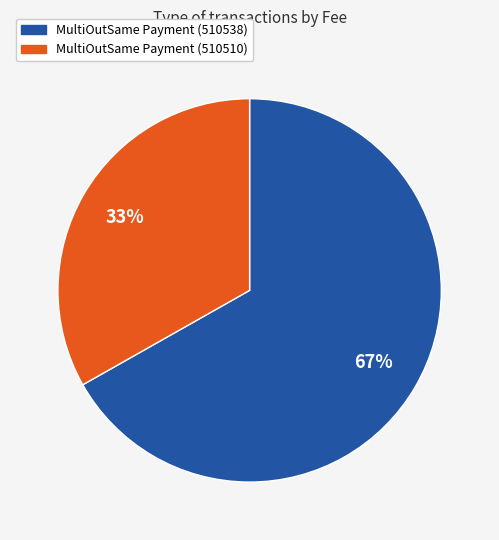

True or false: MultiOutSame Payment (510510) accounts for 23% of the total.

False